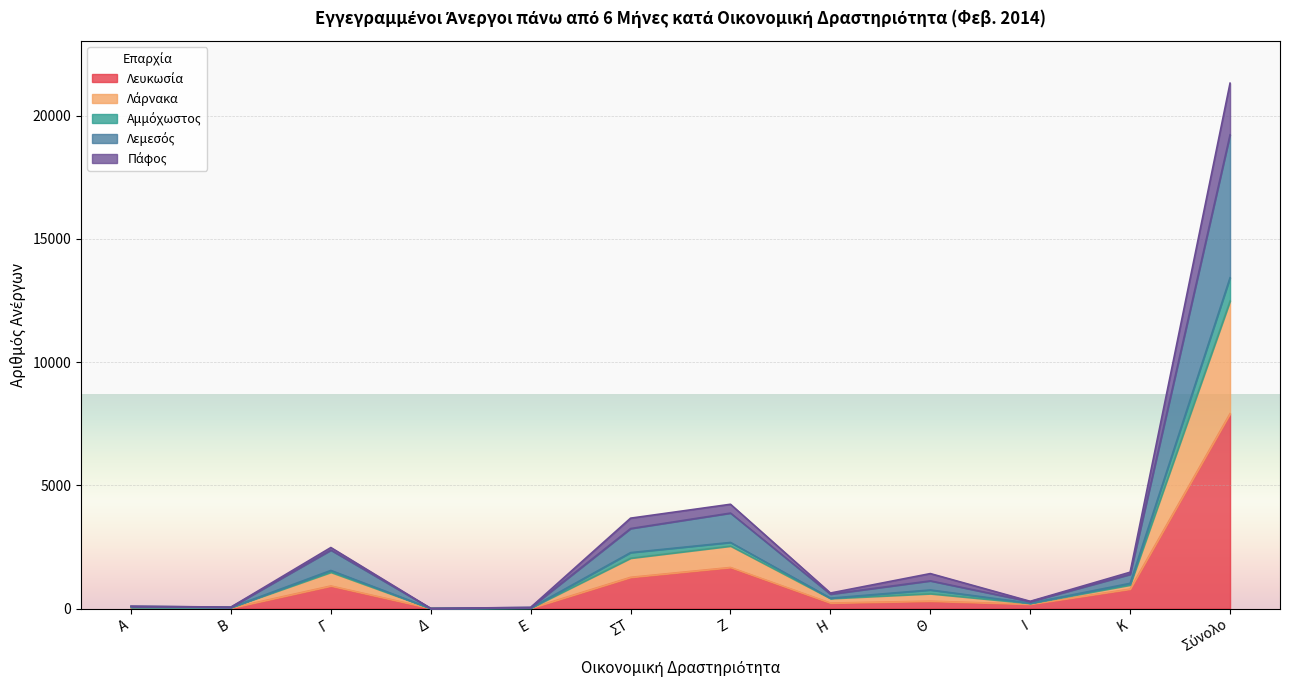

How many distinct data groups are displayed?

5